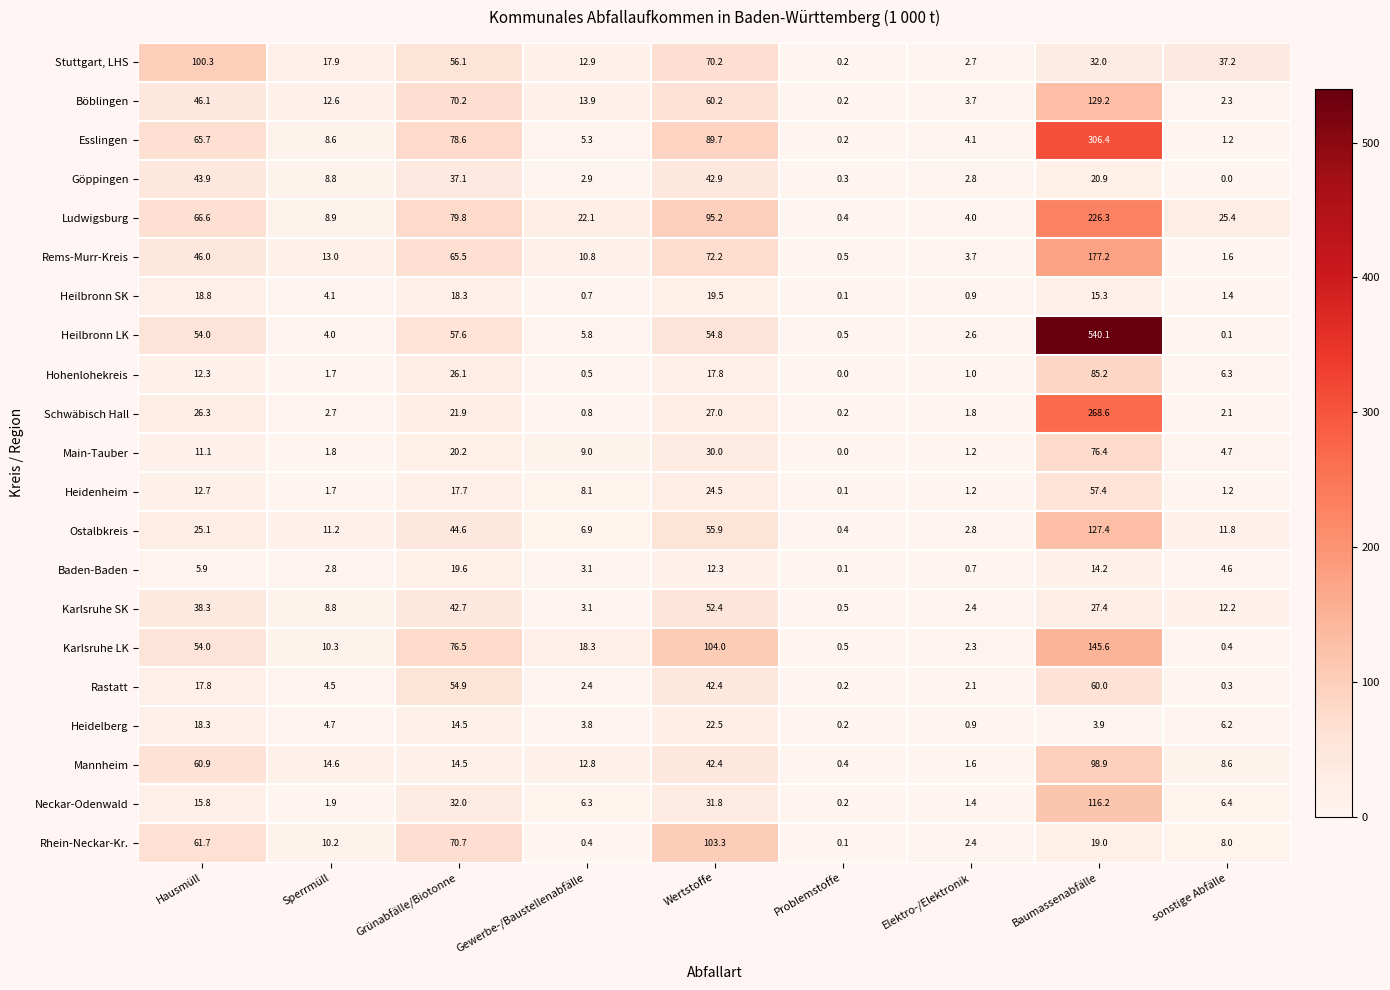

Rank the series by their maximum value, from lowest to highest.

Heilbronn SK, Baden-Baden, Heidelberg, Göppingen, Karlsruhe SK, Heidenheim, Rastatt, Main-Tauber, Hohenlohekreis, Mannheim, Stuttgart, LHS, Rhein-Neckar-Kr., Neckar-Odenwald, Ostalbkreis, Böblingen, Karlsruhe LK, Rems-Murr-Kreis, Ludwigsburg, Schwäbisch Hall, Esslingen, Heilbronn LK